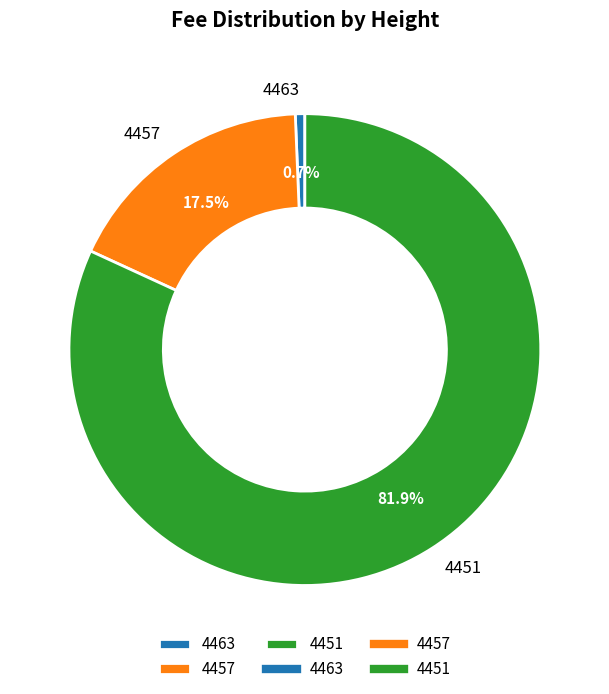

True or false: 4463 accounts for 15% of the total.

False